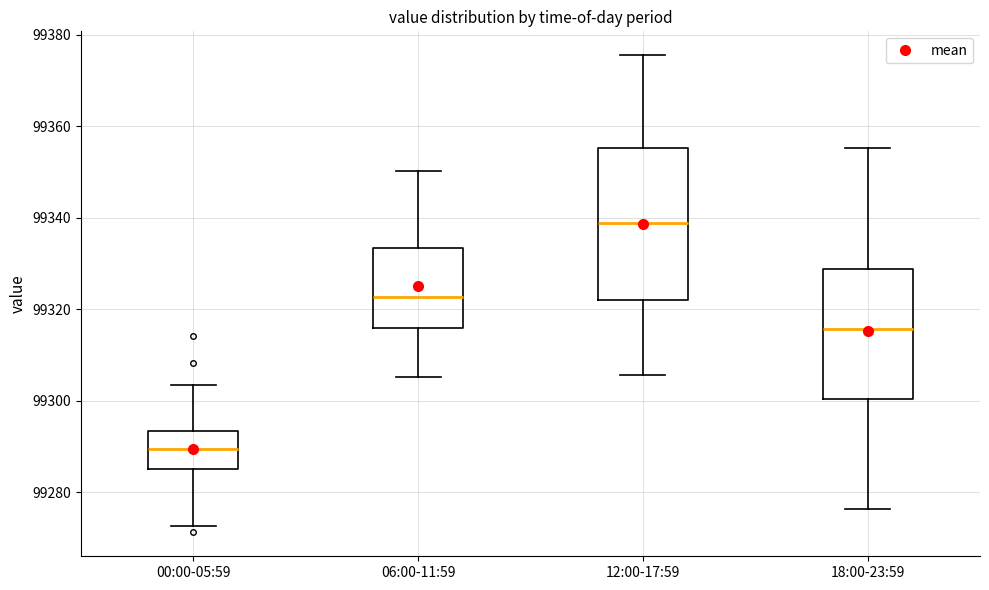

Where does the lower whisker of the box for 00:00-05:59 end on the y-axis? The values are not printed on the chart, so give them approximately, as read against the axis.

99272